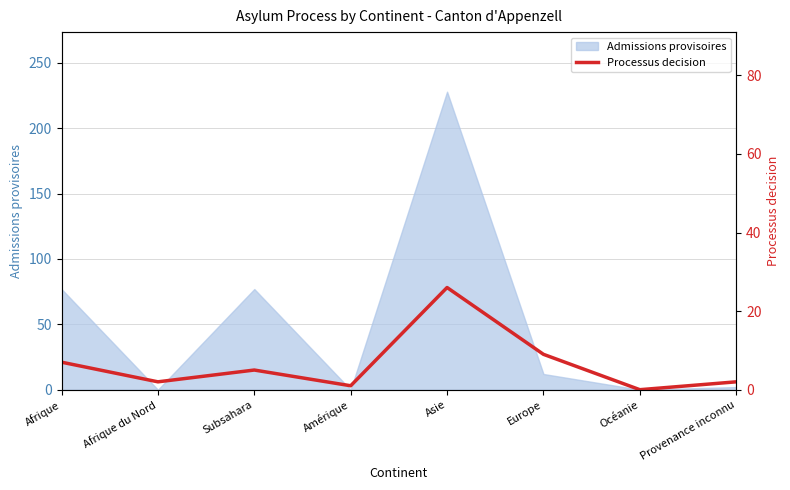

How many positive values are there?

7